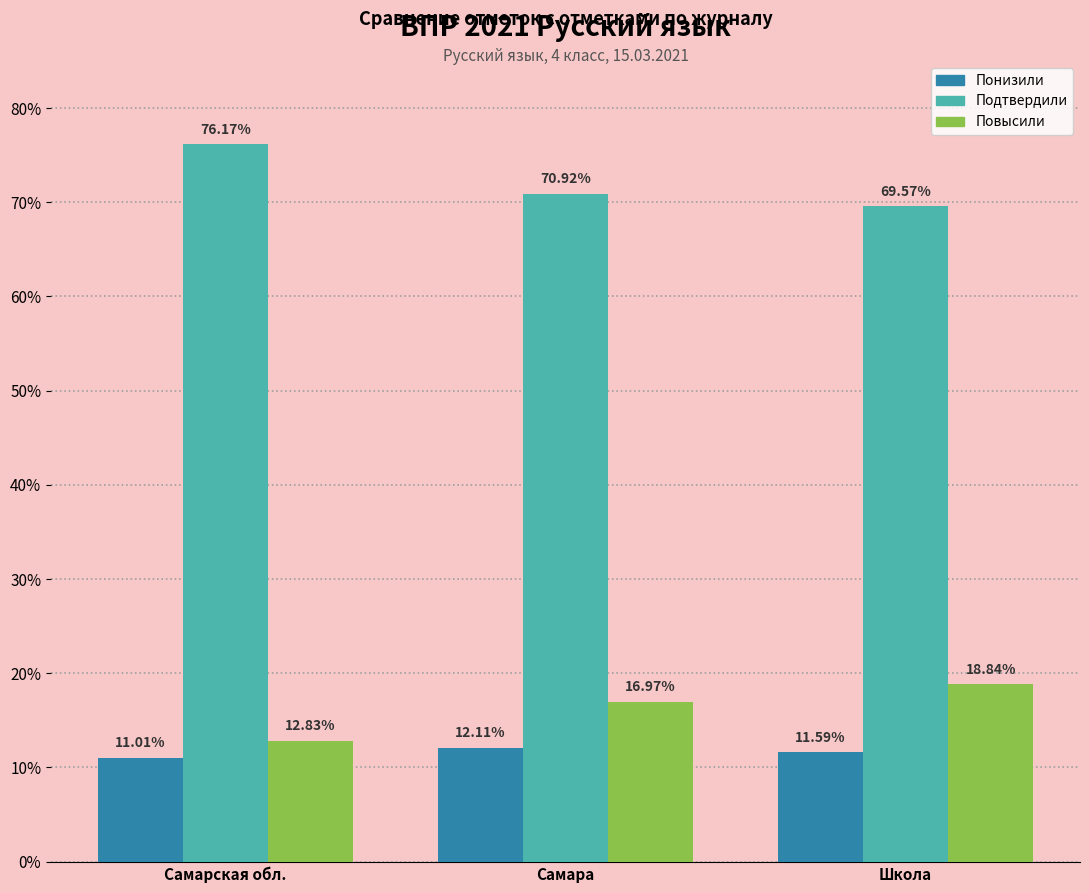

Between Самарская обл. and Школа, which series saw the biggest shift?

Подтвердили